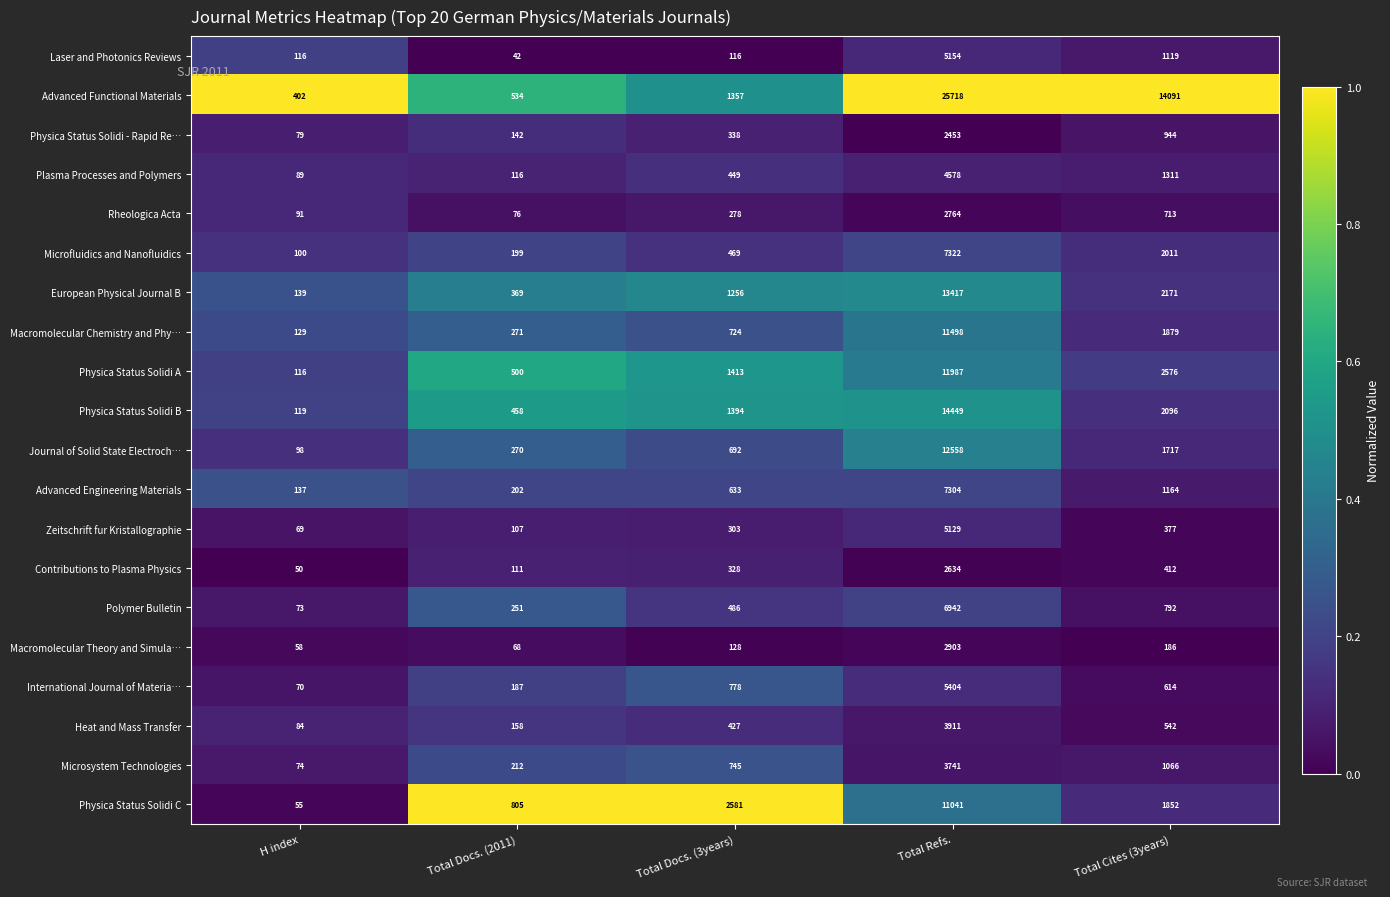

At which category is the sum across all series the highest?

Total Refs.